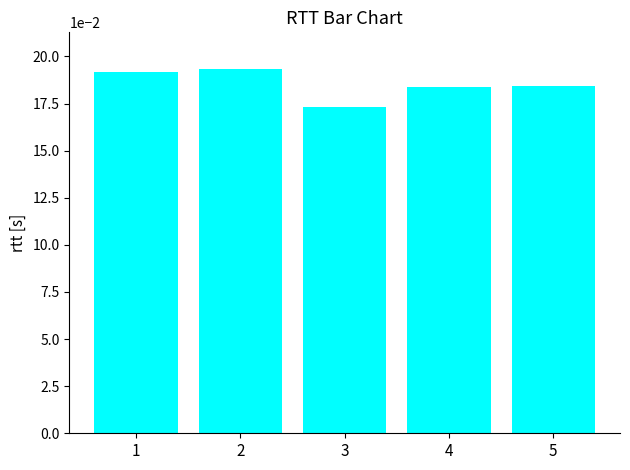

Where is the data nearest to the value 0?

3